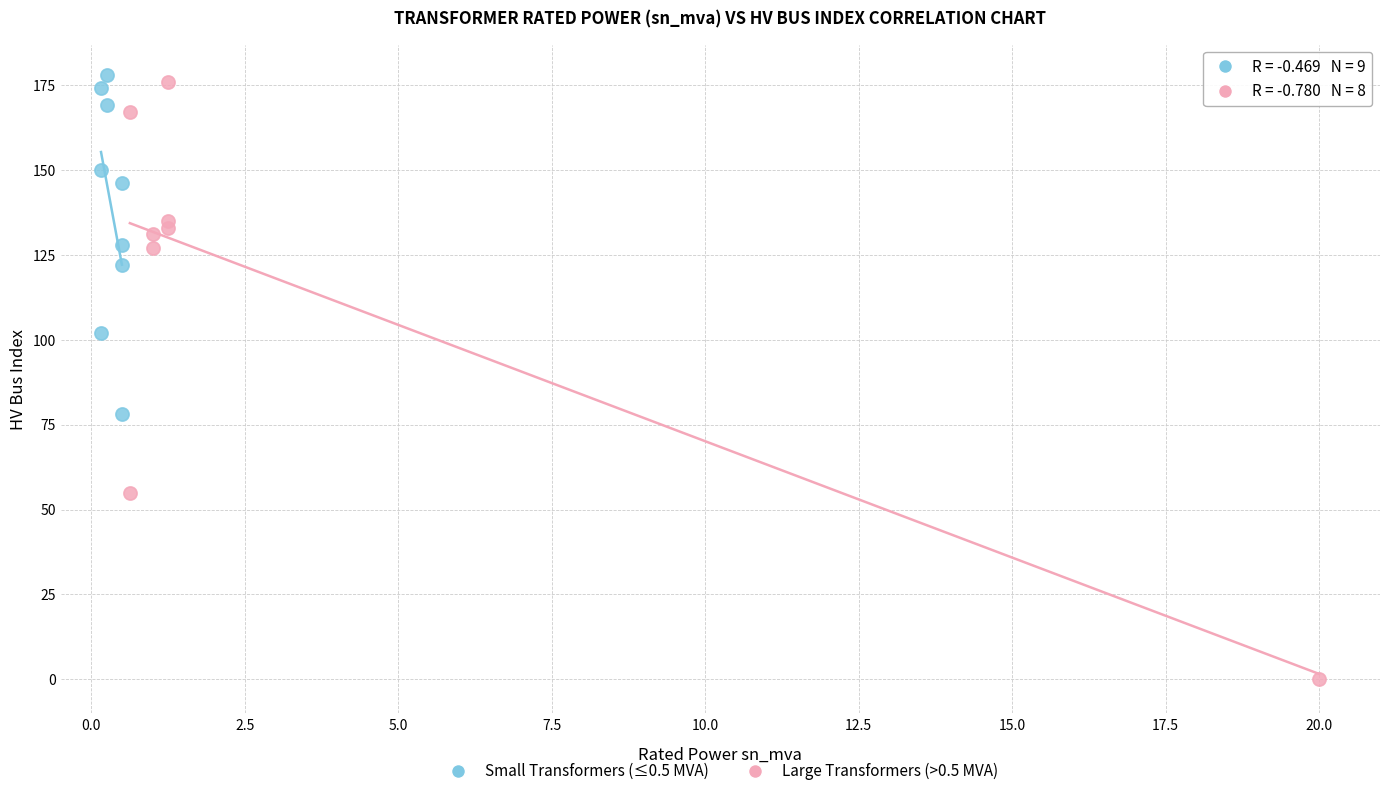

Which series reaches the minimum Y coordinate?

Large Transformers (>0.5 MVA)